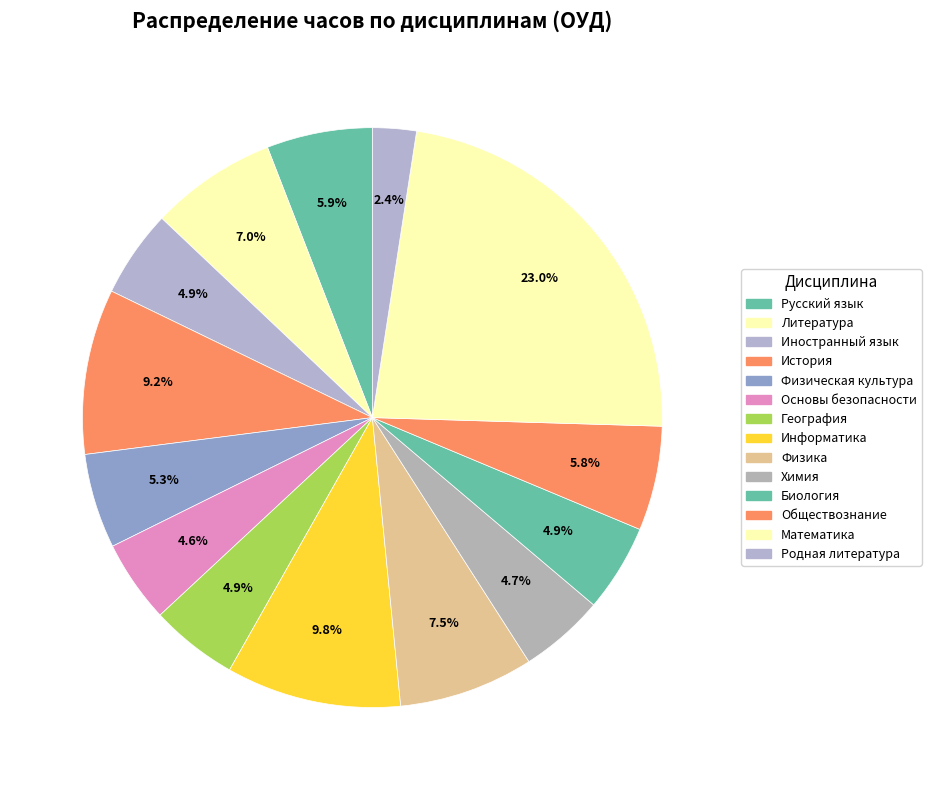

Count the number of slices in the pie.

14